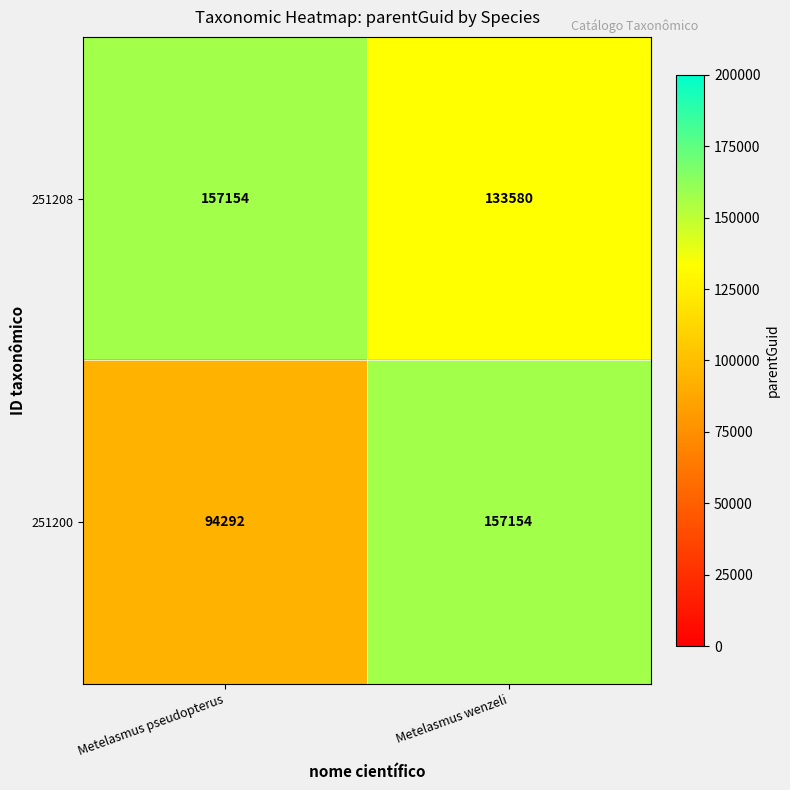

Is it true that 251200 equals 129692 at Metelasmus pseudopterus?

False